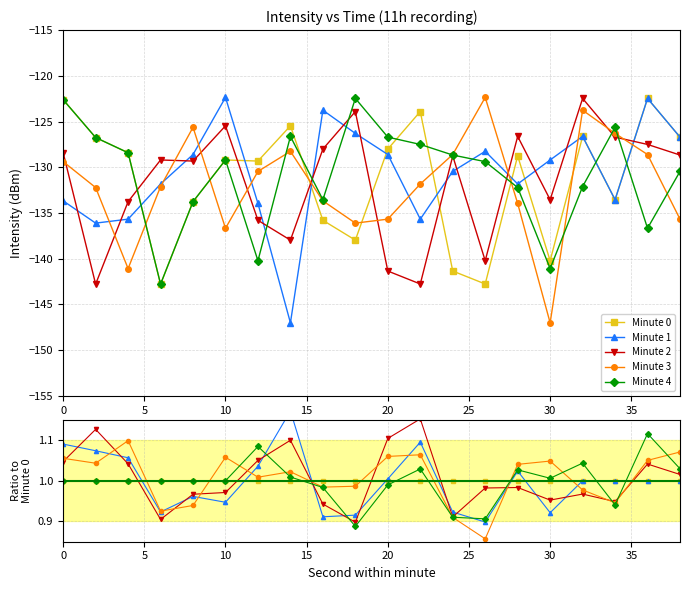

Reading right to left, transcribe all the data shown in this chart.

Minute 0: 1.0	1.0	1.0	1.0	1.0	1.0	1.0	1.0	1.0	1.0	1.0	1.0	1.0	1.0	1.0	1.0	1.0	1.0	1.0	1.0
Minute 1: 1.0	1.0	1.0	1.0	0.9	1.0	0.9	0.9	1.1	1.0	0.9	0.9	1.2	1.0	0.9	1.0	0.9	1.1	1.1	1.1
Minute 2: 1.0	1.0	0.9	1.0	1.0	1.0	1.0	0.9	1.2	1.1	0.9	0.9	1.1	1.1	1.0	1.0	0.9	1.0	1.1	1.0
Minute 3: 1.1	1.1	0.9	1.0	1.0	1.0	0.9	0.9	1.1	1.1	1.0	1.0	1.0	1.0	1.1	0.9	0.9	1.1	1.0	1.1
Minute 4: 1.0	1.1	0.9	1.0	1.0	1.0	0.9	0.9	1.0	1.0	0.9	1.0	1.0	1.1	1.0	1.0	1.0	1.0	1.0	1.0